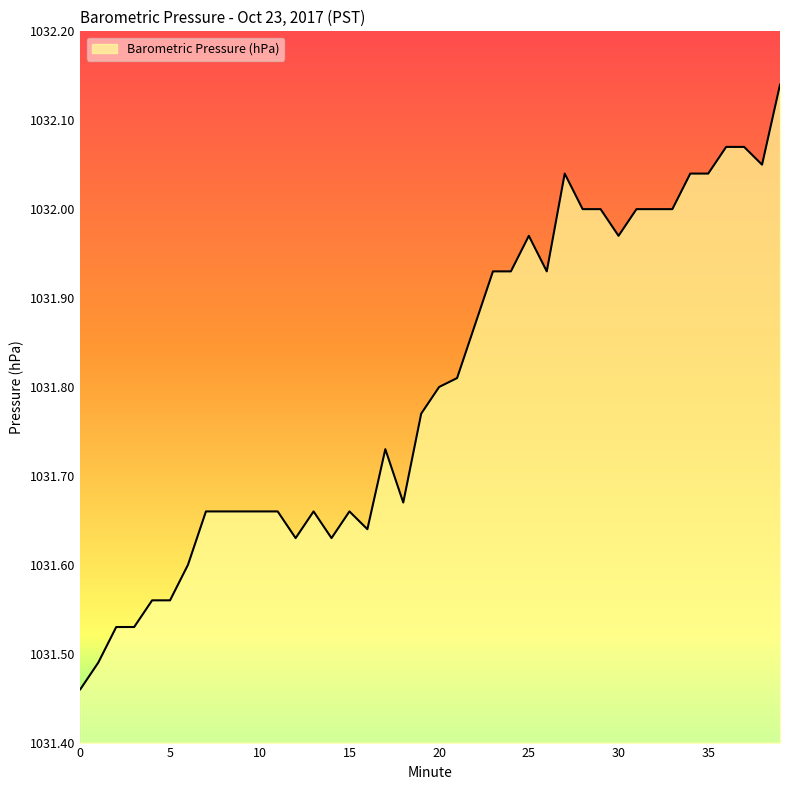

What is the value of the 33rd point from the left?

1032.0